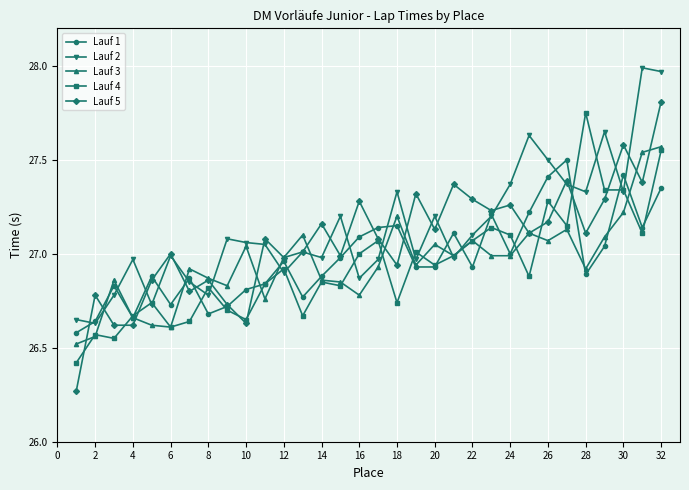

Which series has the largest range (max minus min)?

Lauf 5